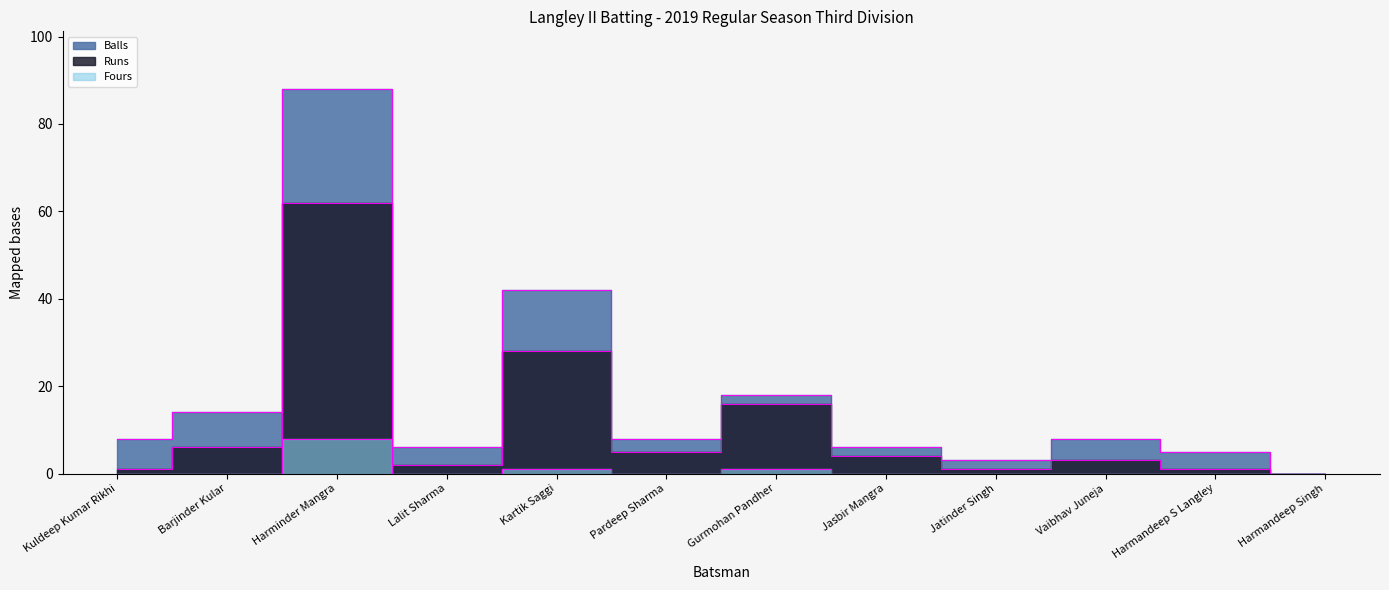

List the series in order of their peak value, highest first.

Balls, Runs, Fours